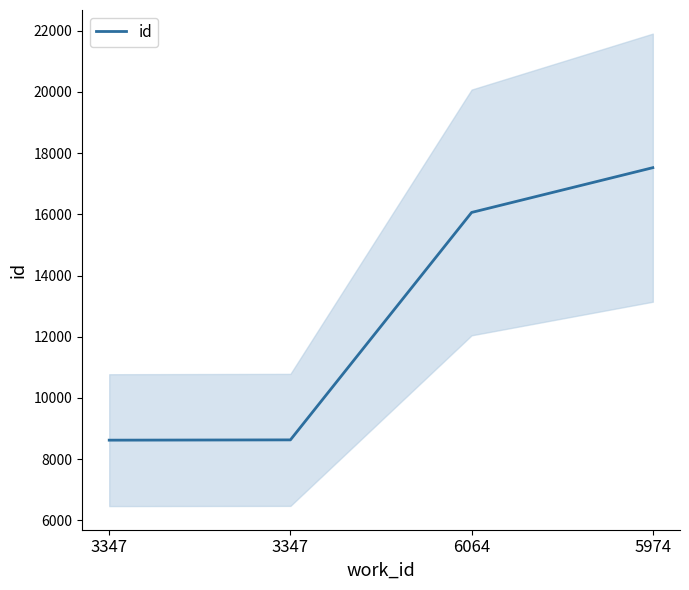

Is this an area chart (filled region under the line)?

No